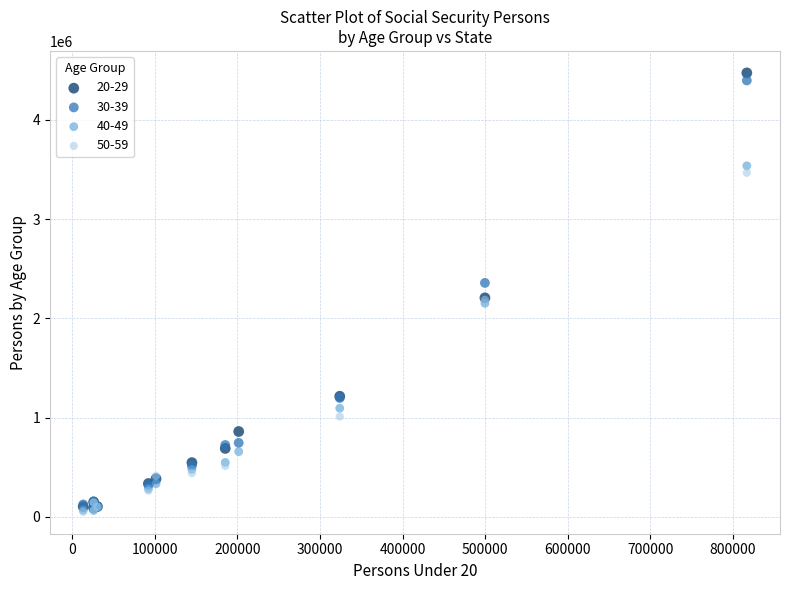

What are all the series names shown in the legend?

20-29, 30-39, 40-49, 50-59